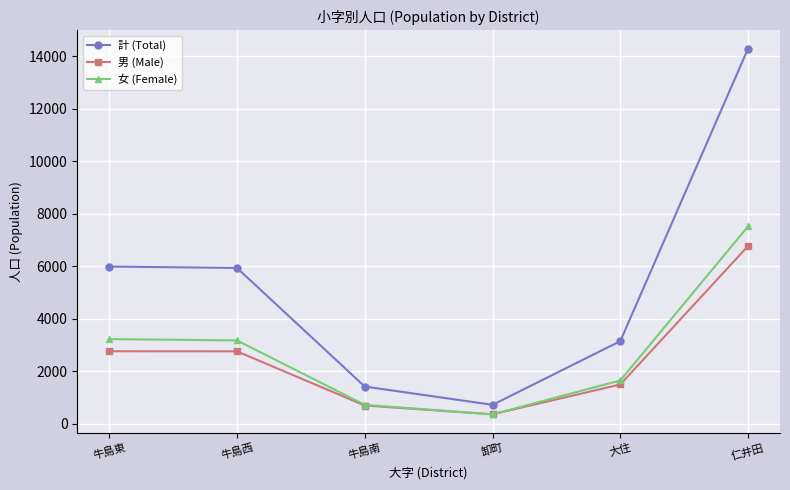

What is the difference between the maximum and minimum values in the 女 (Female) series?

7161